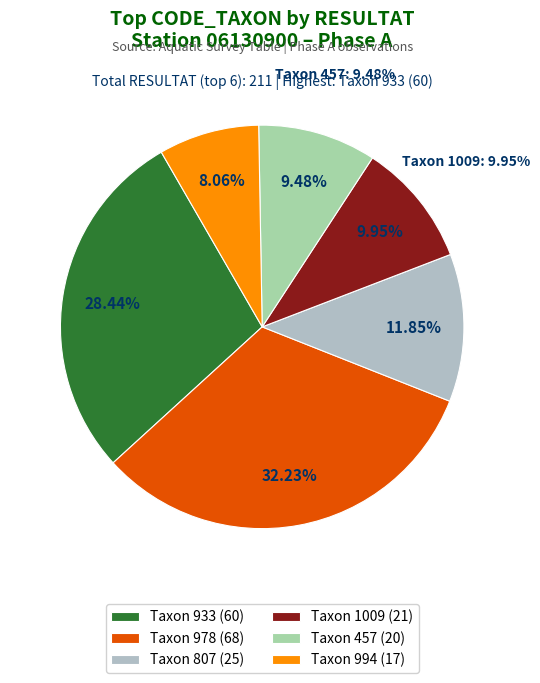

What percentage is the 457 slice, to the nearest percent?

9%